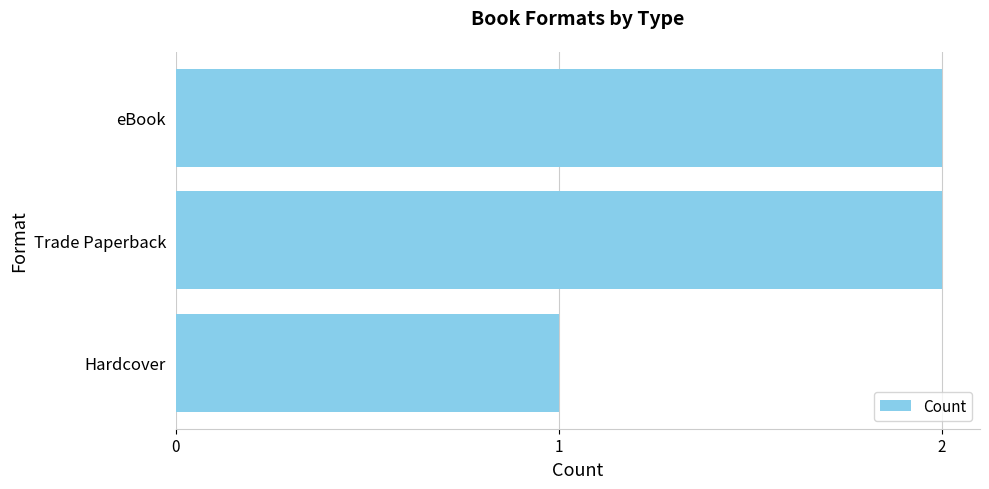

What is the average value?

2